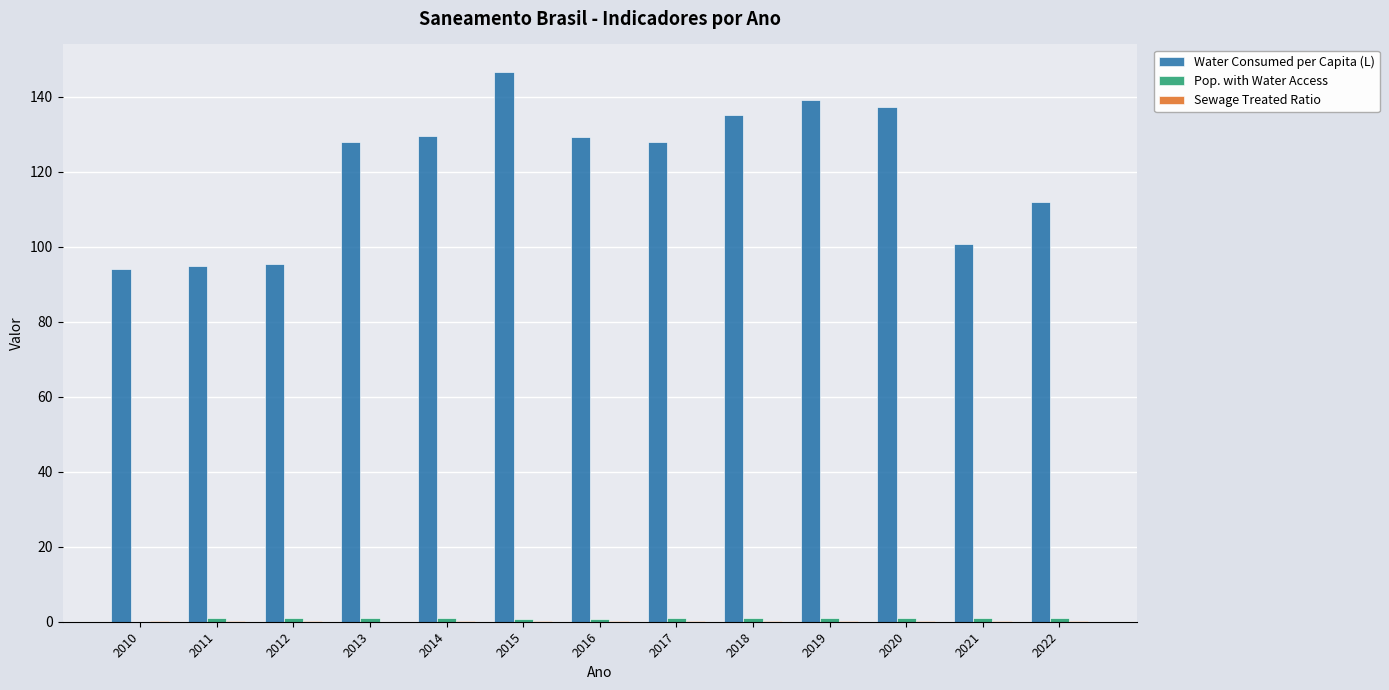

Which category has the highest value across all series?

2015